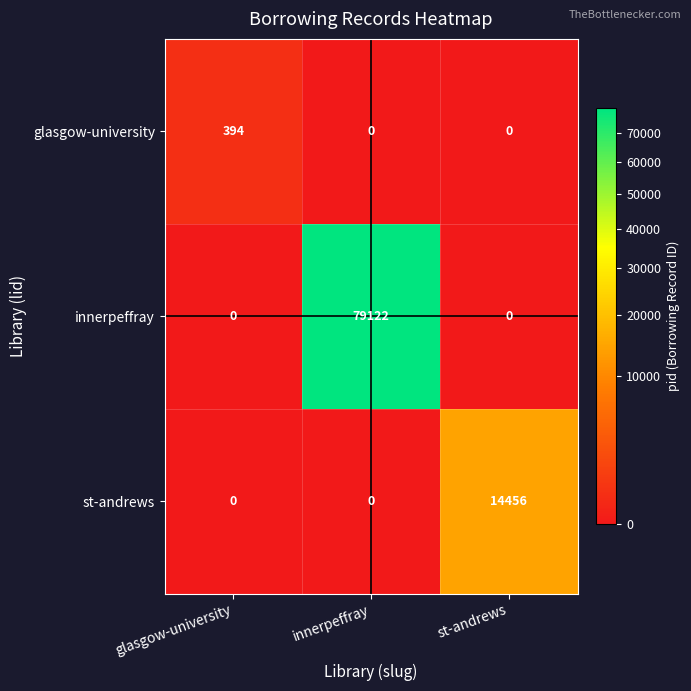

What is the difference between the highest and lowest values at glasgow-university?

394